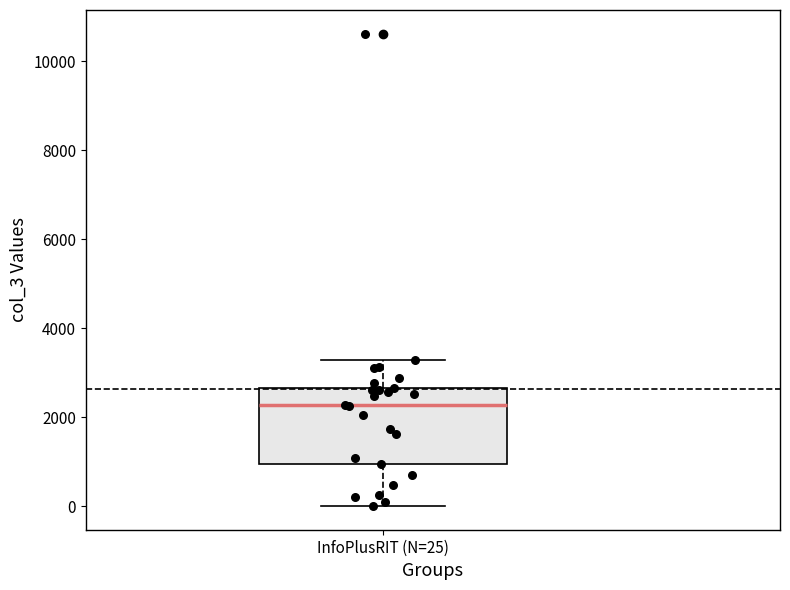

Transcribe this box plot: give where the median line is, the range the box spans, and where the two whiskers end, as read against the y-axis. The values are not printed on the chart, so give them approximately, as read against the axis.

median 2200, box 1000 to 2600, whiskers 0 to 3200